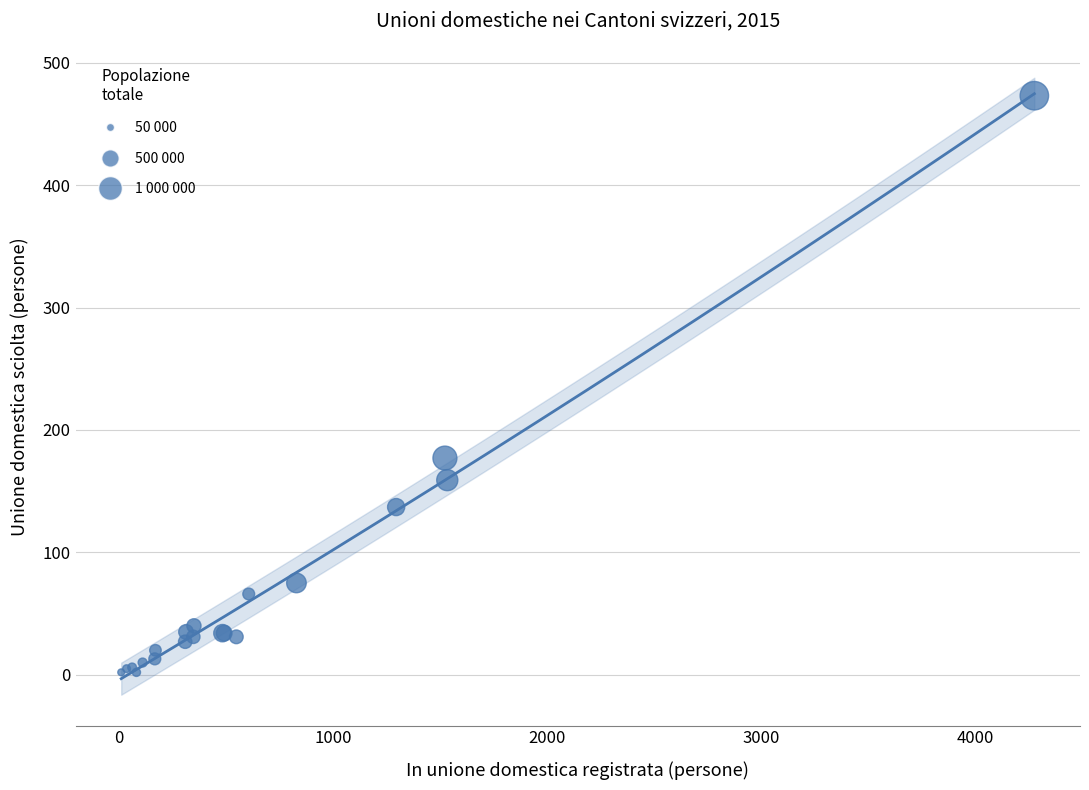

What Y value in the scatter plot is closest to 237?

177